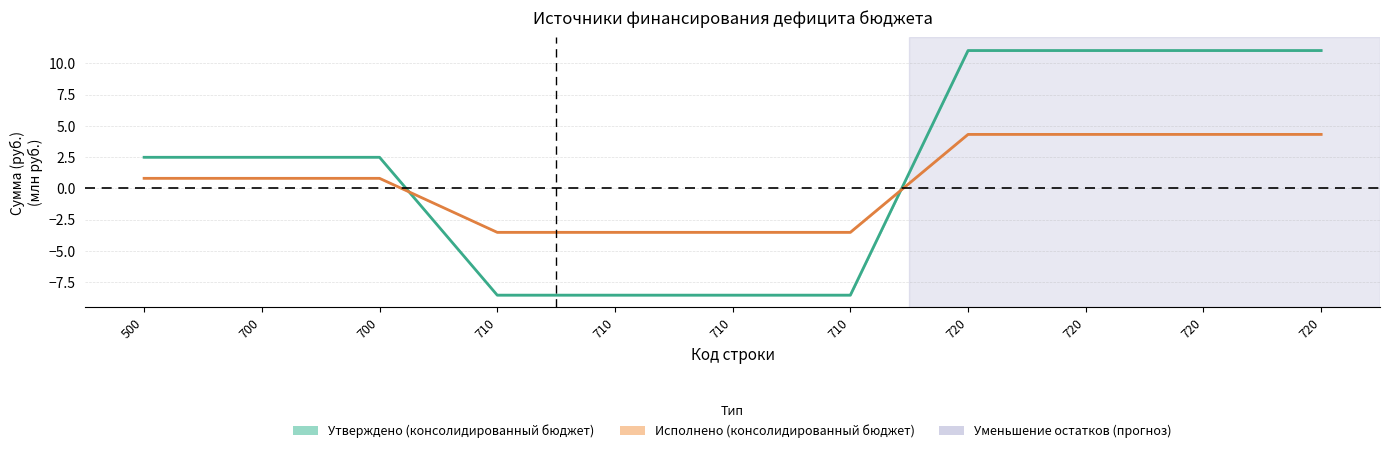

What is the value of the Утверждено (консолидированный бюджет) point at the 6th from the left?

-8.5